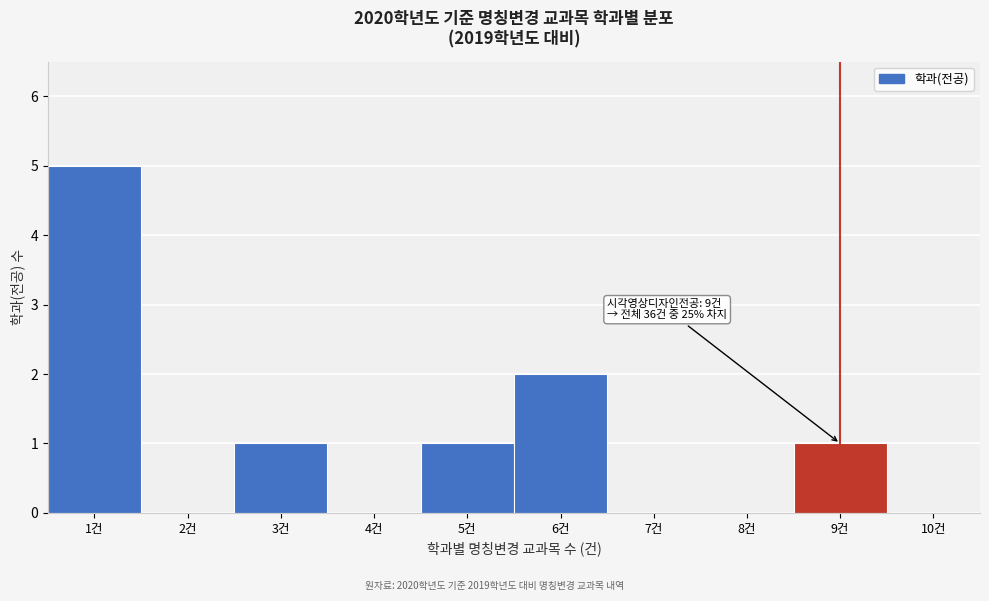

Over which range of the x-axis is the bar tallest?

0.5 to 1.5